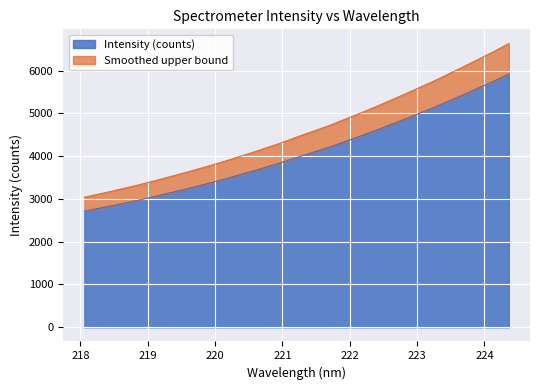

Reading left to right, list all the values displayed in this chart.

218.0596=2715.5	218.2508=2774.0	218.442=2832.2	218.6332=2896.9	218.8244=2958.3	219.0156=3025.2	219.2067=3096.8	219.3979=3168.5	219.589=3241.8	219.7801=3316.6	219.9712=3393.0	220.1623=3474.2	220.3533=3559.8	220.5444=3644.8	220.7354=3733.0	220.9264=3823.1	221.1174=3920.6	221.3083=4018.6	221.4993=4112.9	221.6902=4208.4	221.8812=4315.3	222.0721=4421.8	222.263=4531.5	222.4538=4644.3	222.6447=4761.3	222.8355=4878.0	223.0264=4999.2	223.2172=5118.7	223.408=5247.4	223.5987=5377.6	223.7895=5509.0	223.9802=5644.5	224.1709=5778.3	224.3616=5923.3